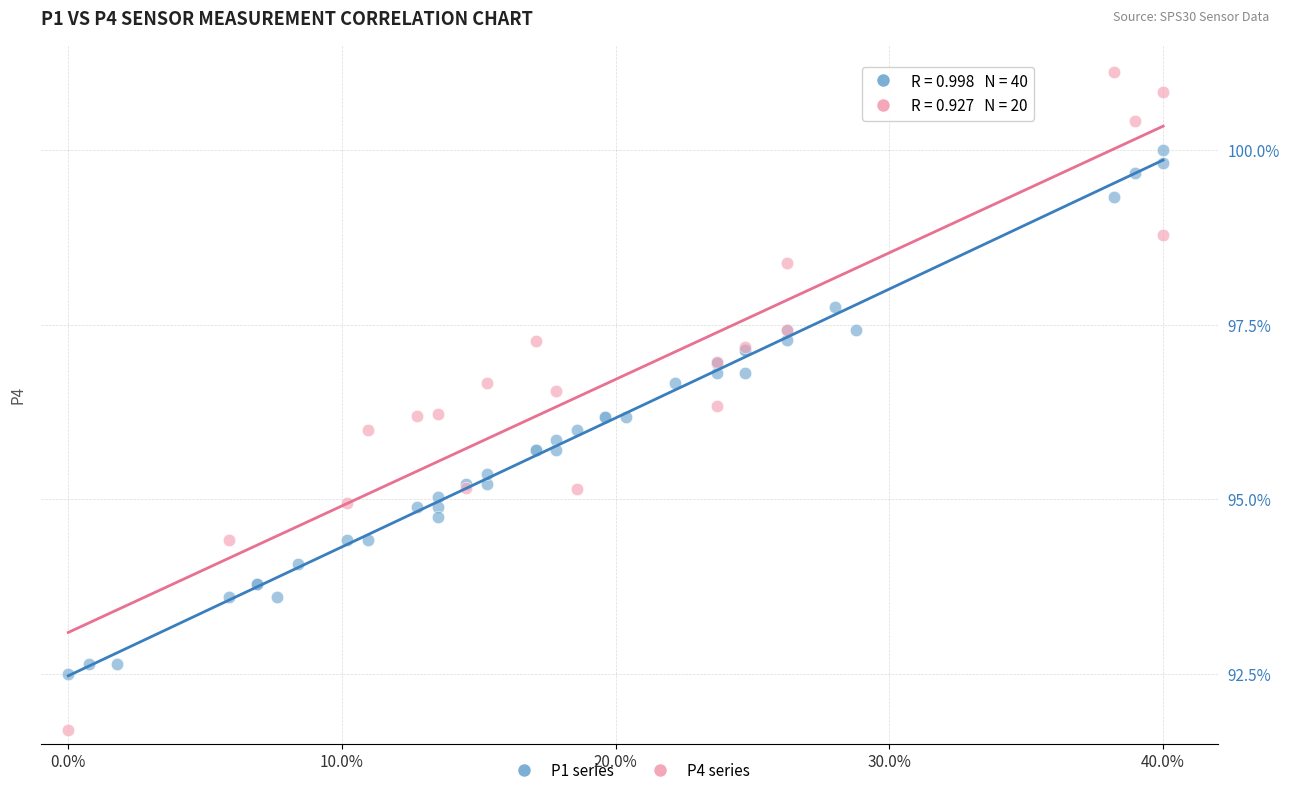

Which series has the widest spread of Y values?

P4 series